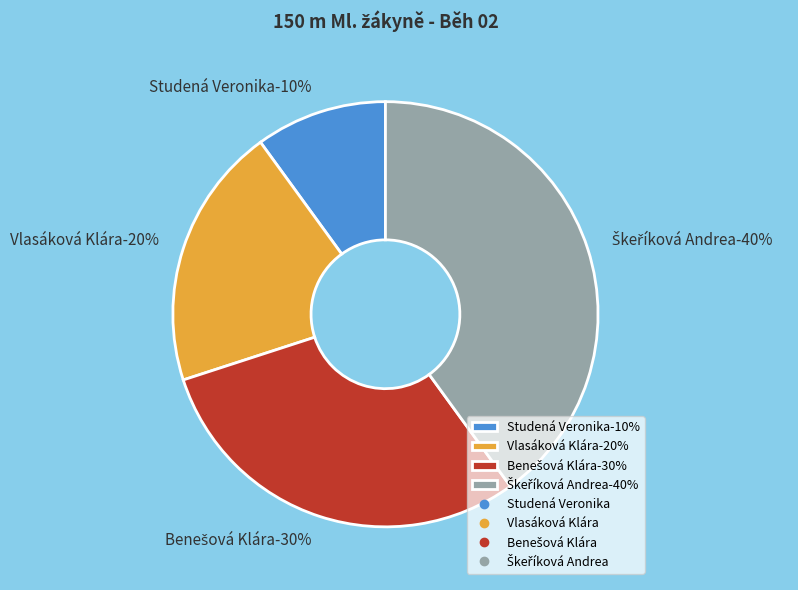

How many segments does this pie chart have?

4